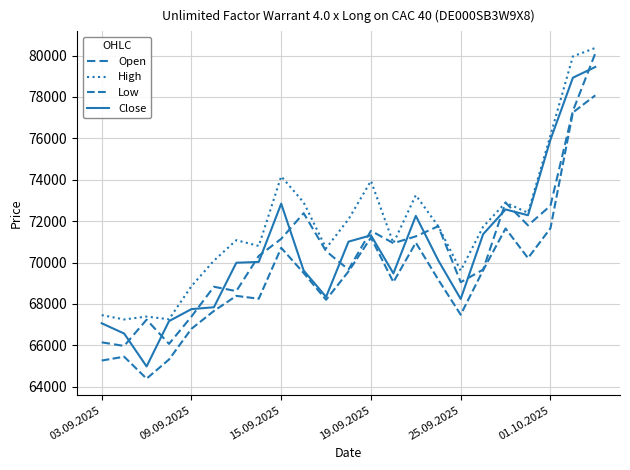

How many lines are shown in the chart?

4